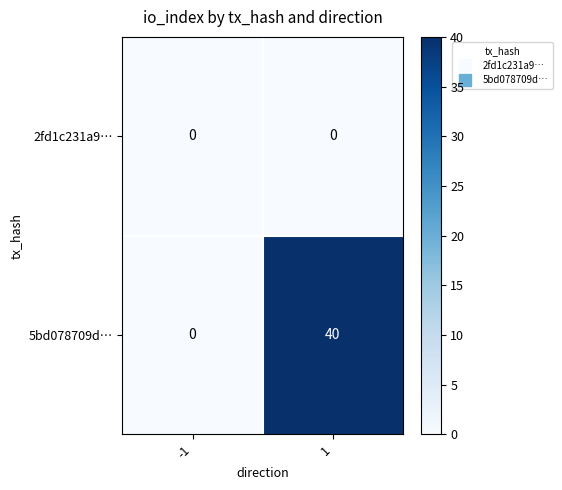

What is the greatest value displayed?

40